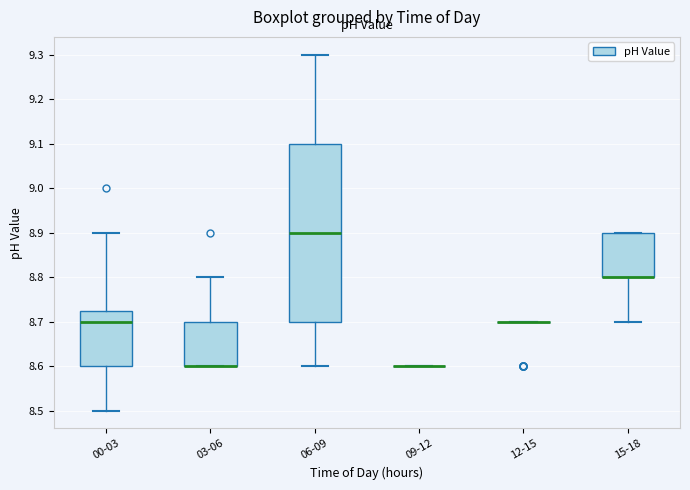

Comparing the boxes themselves (not the whiskers), which one is the tallest?

06-09